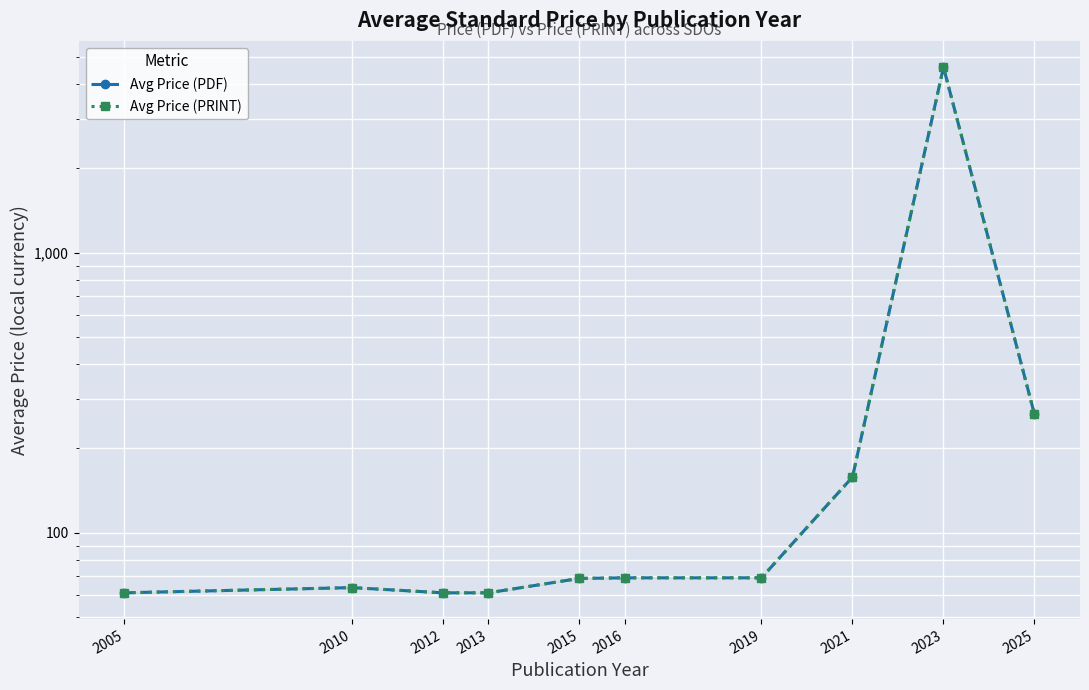

What is the total value across all series at 2016?

138.0